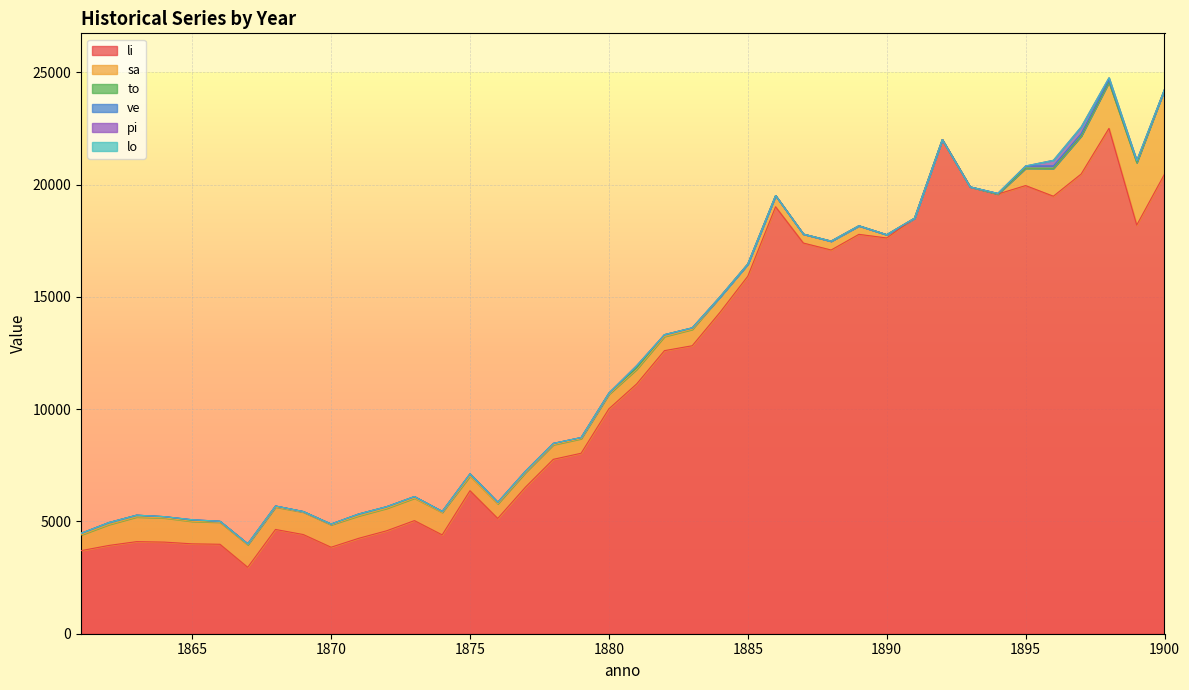

At how many categories does at least one series exceed 3487?

39